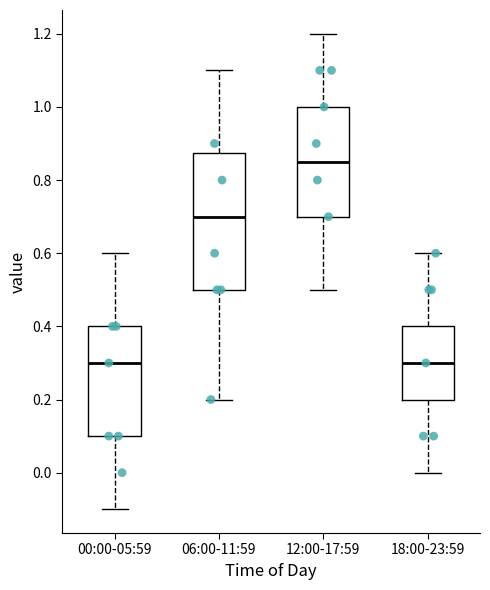

Reading left to right, transcribe this box plot: for each box, give where its median line is, the range the box spans, and where its two whiskers end, as read against the y-axis. The values are not printed on the chart, so give them approximately, as read against the axis.

00:00-05:59: median 0.30, box 0.10 to 0.40, whiskers -0.10 to 0.60
06:00-11:59: median 0.70, box 0.50 to 0.88, whiskers 0.20 to 1.10
12:00-17:59: median 0.86, box 0.70 to 1.00, whiskers 0.50 to 1.20
18:00-23:59: median 0.30, box 0.20 to 0.40, whiskers 0.00 to 0.60